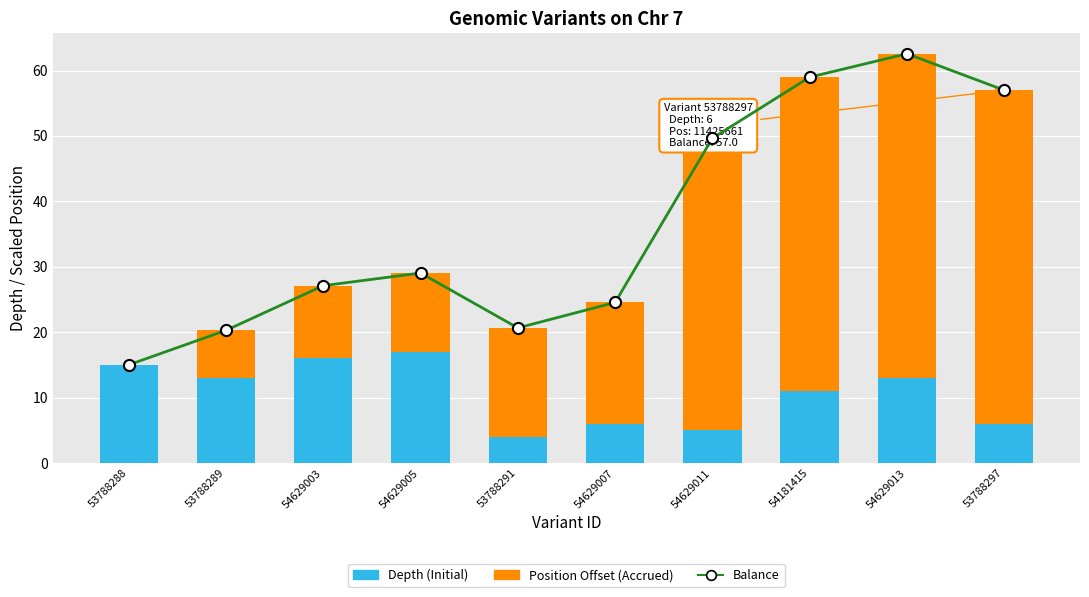

Rank the series at 53788291 from lowest to highest value.

Depth (Initial), Position Offset (Accrued), Balance